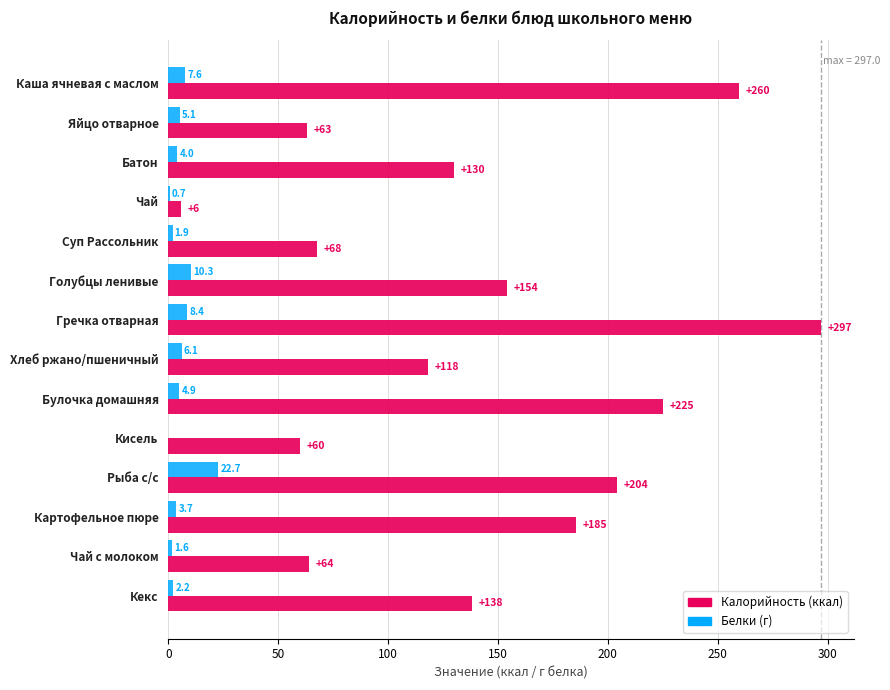

What is the greatest value displayed?

297.0